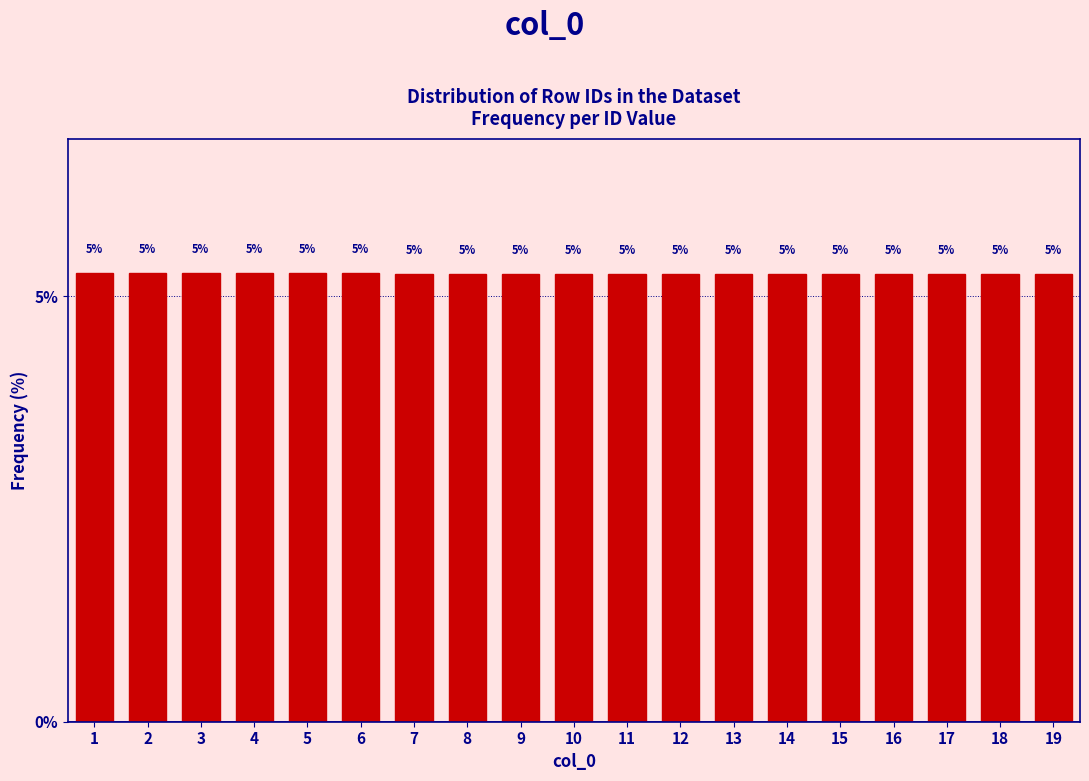

Does the chart contain any negative values?

No